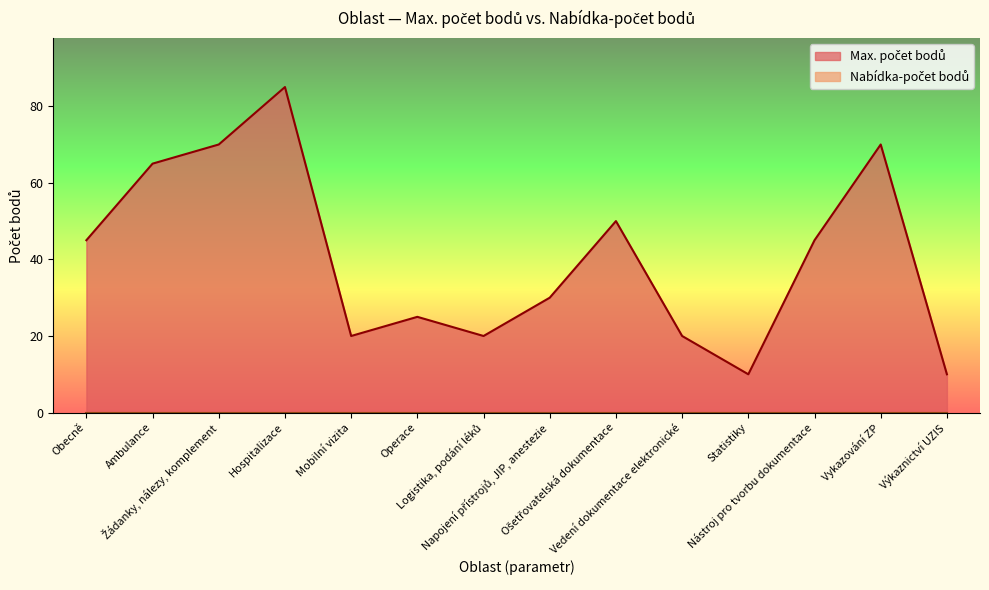

Does the chart display data point markers on the line(s)?

No